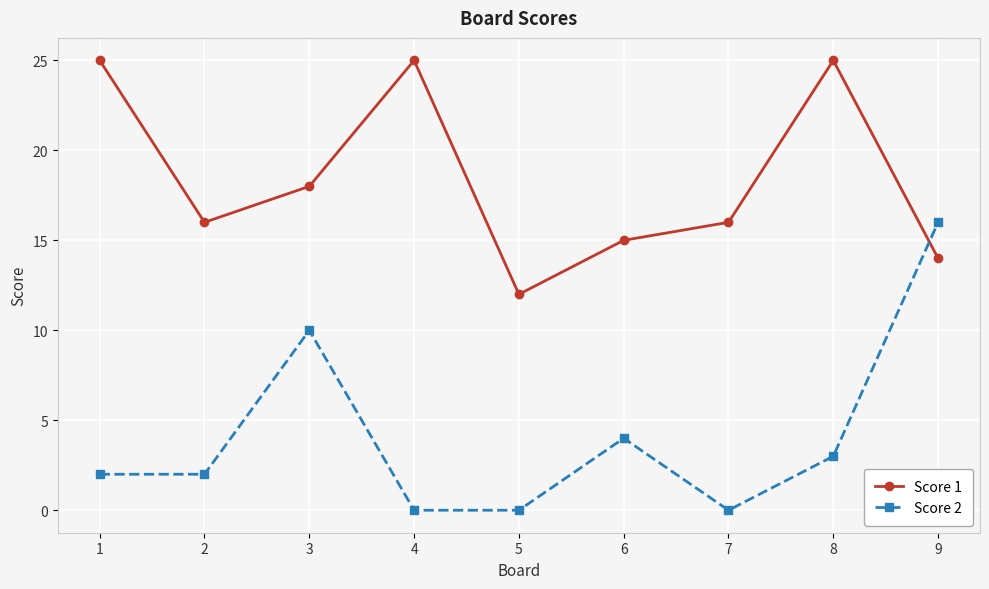

What is the minimum value for Score 1?

12